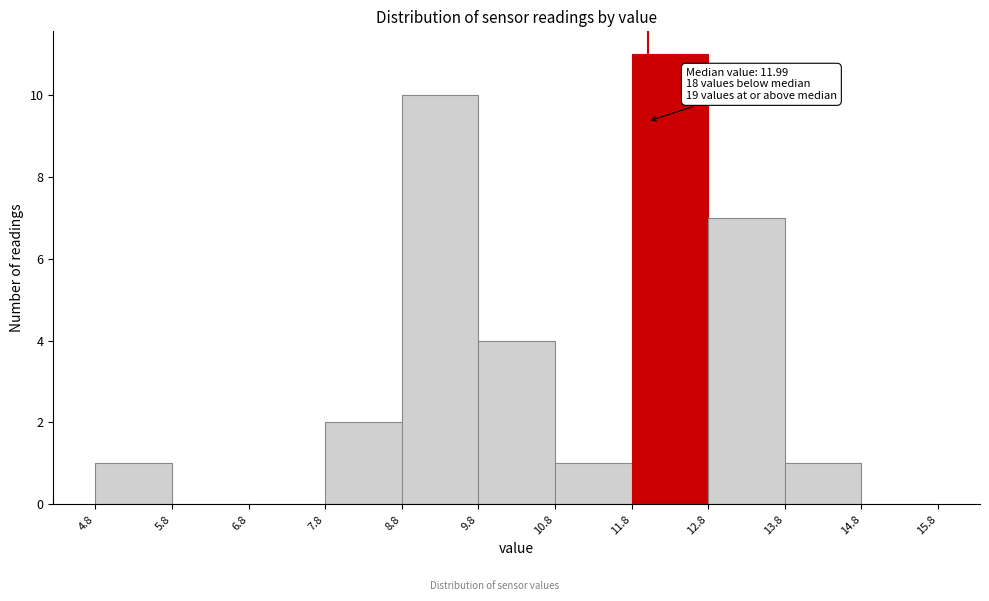

Which range on the x-axis has the tallest bar?

11.8 to 12.8